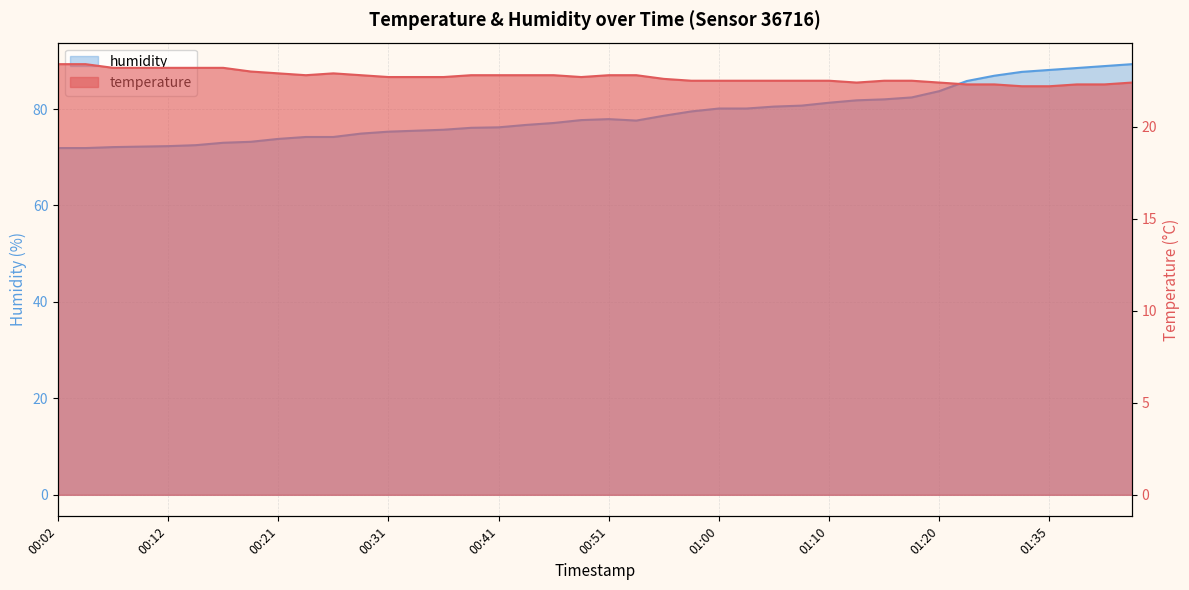

How many lines are shown in the chart?

2